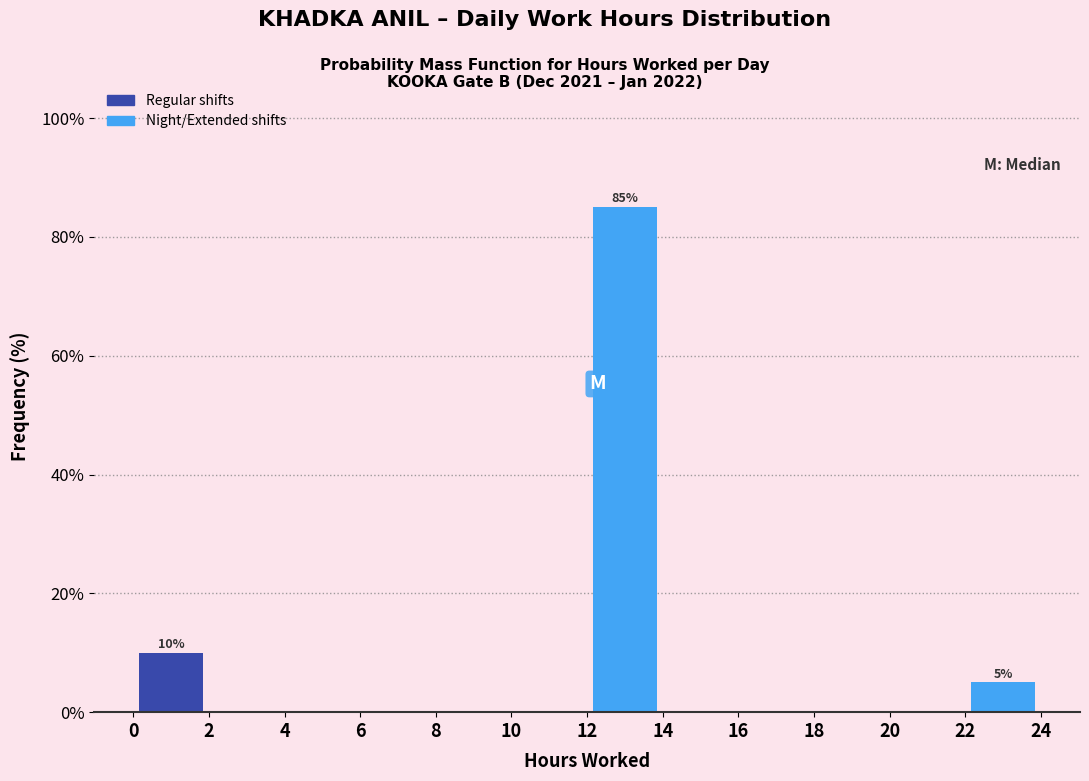

Over which range of the x-axis is the bar tallest?

12 to 14